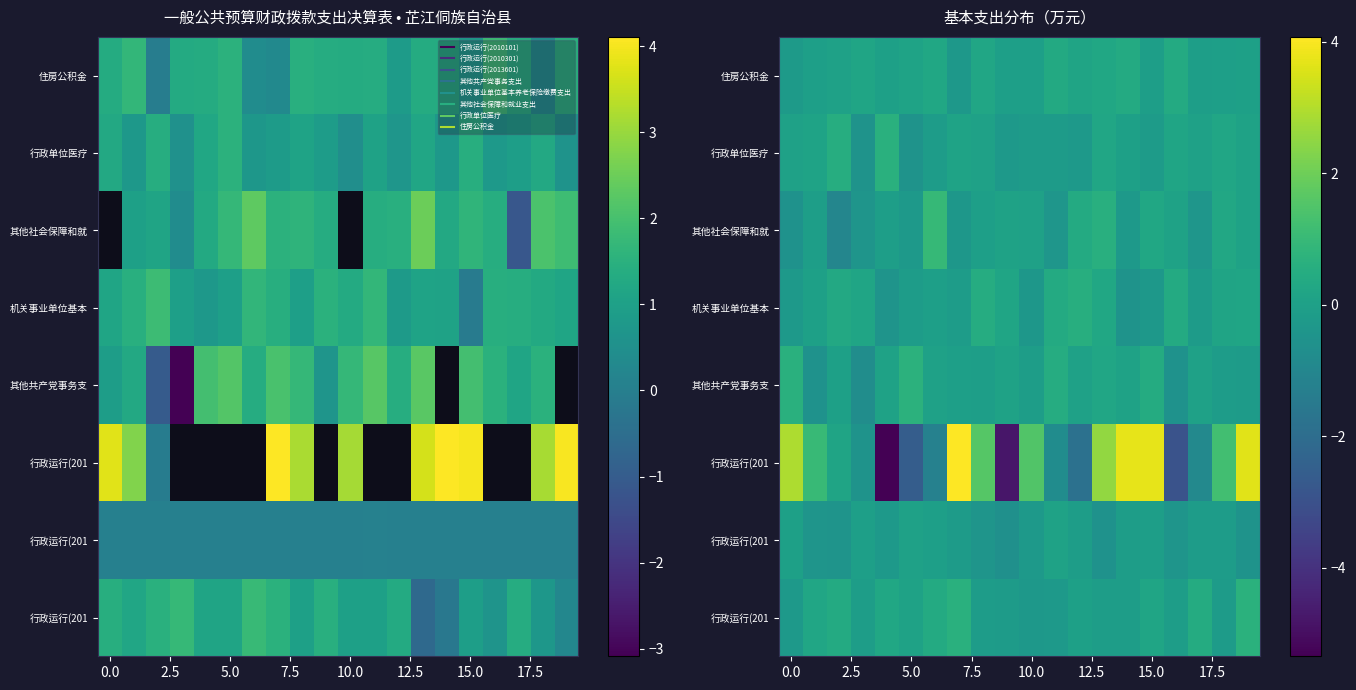

Count the number of categories in the chart.

20